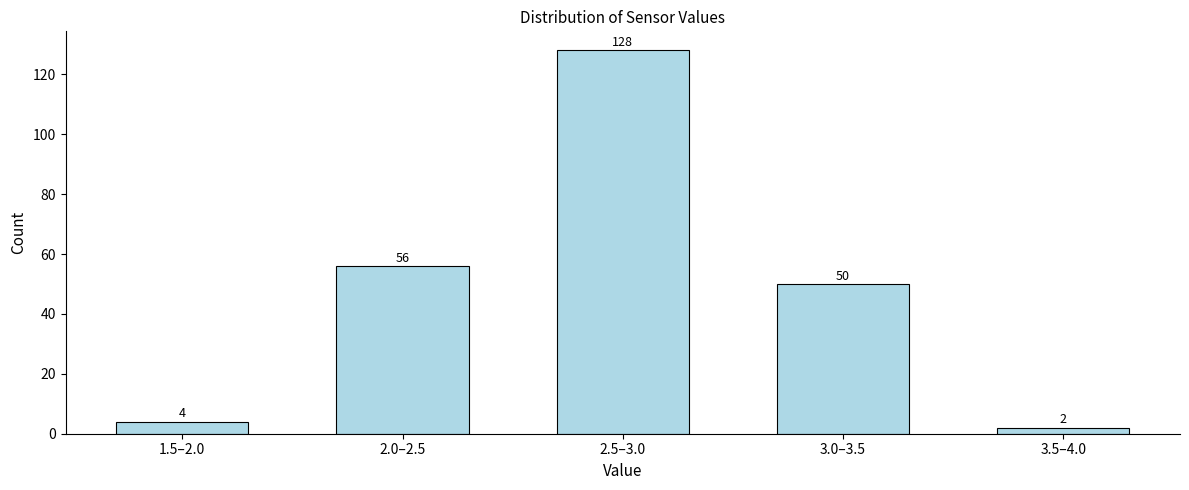

Reading left to right, transcribe all the data shown in this chart.

4	56	128	50	2